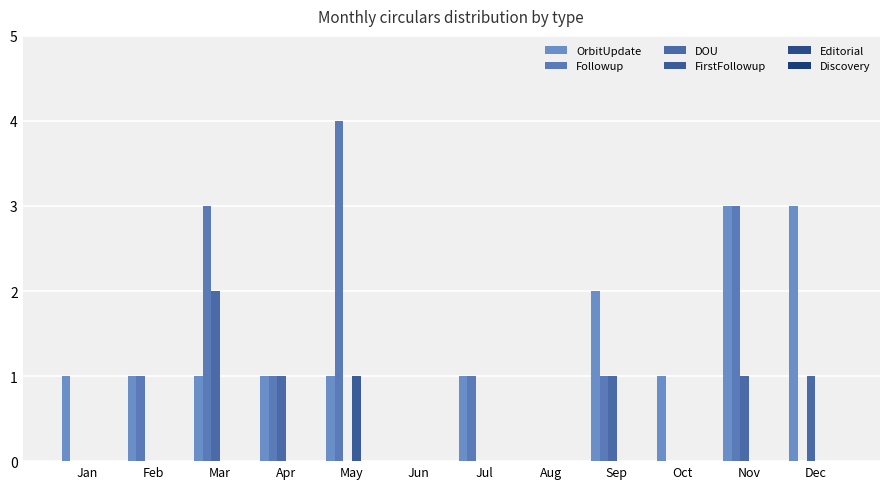

How many groups of bars are there?

12